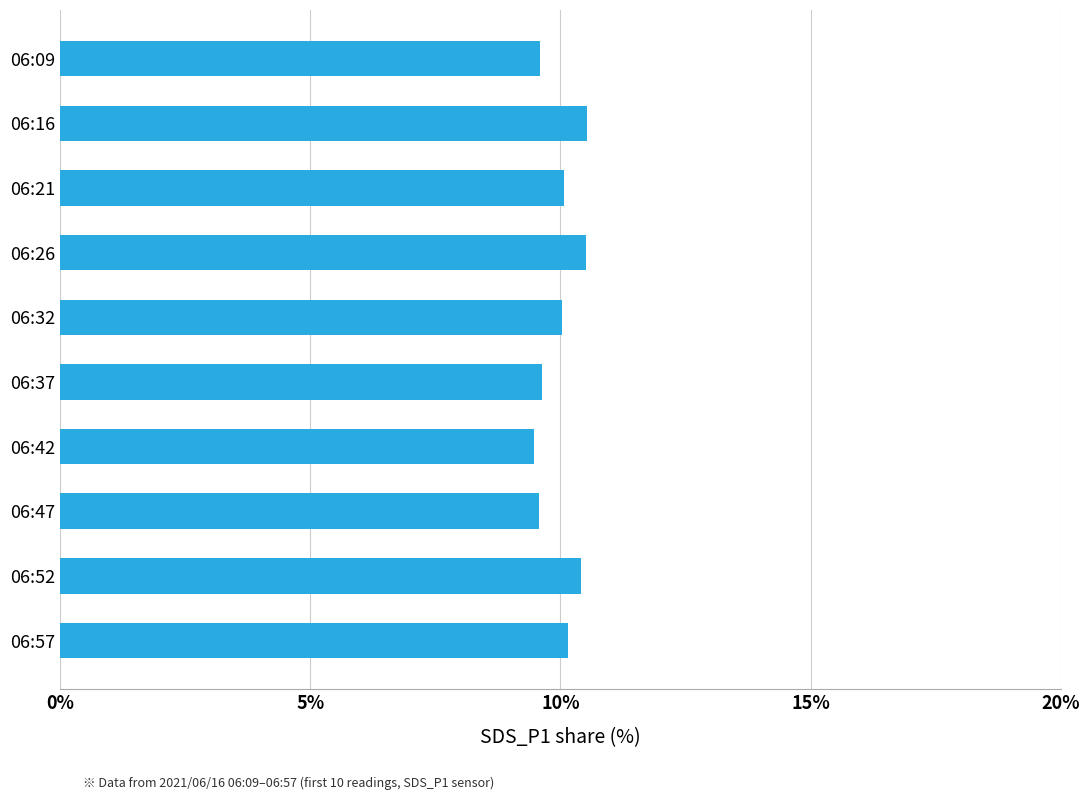

What is the smallest value displayed?

9.5